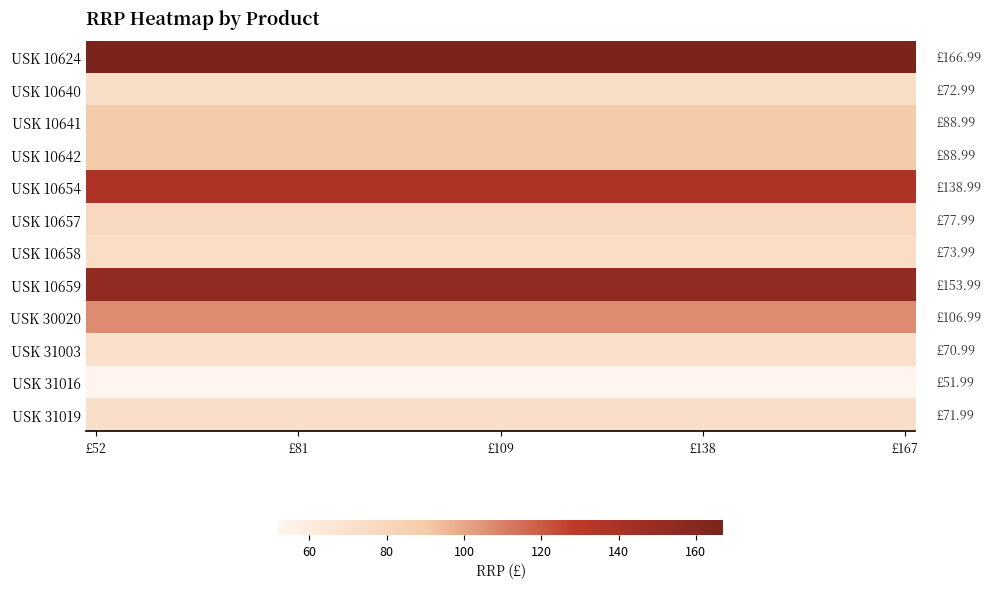

Reading left to right, what are all the values shown in this chart?

USK 10624: 167.0	167.0	167.0	167.0	167.0	167.0	167.0	167.0	167.0	167.0	167.0	167.0	167.0	167.0	167.0	167.0	167.0	167.0	167.0	167.0	167.0	167.0	167.0	167.0	167.0	167.0	167.0	167.0	167.0	167.0	167.0	167.0	167.0	167.0	167.0	167.0	167.0	167.0	167.0	167.0
USK 10640: 73.0	73.0	73.0	73.0	73.0	73.0	73.0	73.0	73.0	73.0	73.0	73.0	73.0	73.0	73.0	73.0	73.0	73.0	73.0	73.0	73.0	73.0	73.0	73.0	73.0	73.0	73.0	73.0	73.0	73.0	73.0	73.0	73.0	73.0	73.0	73.0	73.0	73.0	73.0	73.0
USK 10641: 89.0	89.0	89.0	89.0	89.0	89.0	89.0	89.0	89.0	89.0	89.0	89.0	89.0	89.0	89.0	89.0	89.0	89.0	89.0	89.0	89.0	89.0	89.0	89.0	89.0	89.0	89.0	89.0	89.0	89.0	89.0	89.0	89.0	89.0	89.0	89.0	89.0	89.0	89.0	89.0
USK 10642: 89.0	89.0	89.0	89.0	89.0	89.0	89.0	89.0	89.0	89.0	89.0	89.0	89.0	89.0	89.0	89.0	89.0	89.0	89.0	89.0	89.0	89.0	89.0	89.0	89.0	89.0	89.0	89.0	89.0	89.0	89.0	89.0	89.0	89.0	89.0	89.0	89.0	89.0	89.0	89.0
USK 10654: 139.0	139.0	139.0	139.0	139.0	139.0	139.0	139.0	139.0	139.0	139.0	139.0	139.0	139.0	139.0	139.0	139.0	139.0	139.0	139.0	139.0	139.0	139.0	139.0	139.0	139.0	139.0	139.0	139.0	139.0	139.0	139.0	139.0	139.0	139.0	139.0	139.0	139.0	139.0	139.0
USK 10657: 78.0	78.0	78.0	78.0	78.0	78.0	78.0	78.0	78.0	78.0	78.0	78.0	78.0	78.0	78.0	78.0	78.0	78.0	78.0	78.0	78.0	78.0	78.0	78.0	78.0	78.0	78.0	78.0	78.0	78.0	78.0	78.0	78.0	78.0	78.0	78.0	78.0	78.0	78.0	78.0
USK 10658: 74.0	74.0	74.0	74.0	74.0	74.0	74.0	74.0	74.0	74.0	74.0	74.0	74.0	74.0	74.0	74.0	74.0	74.0	74.0	74.0	74.0	74.0	74.0	74.0	74.0	74.0	74.0	74.0	74.0	74.0	74.0	74.0	74.0	74.0	74.0	74.0	74.0	74.0	74.0	74.0
USK 10659: 154.0	154.0	154.0	154.0	154.0	154.0	154.0	154.0	154.0	154.0	154.0	154.0	154.0	154.0	154.0	154.0	154.0	154.0	154.0	154.0	154.0	154.0	154.0	154.0	154.0	154.0	154.0	154.0	154.0	154.0	154.0	154.0	154.0	154.0	154.0	154.0	154.0	154.0	154.0	154.0
USK 30020: 107.0	107.0	107.0	107.0	107.0	107.0	107.0	107.0	107.0	107.0	107.0	107.0	107.0	107.0	107.0	107.0	107.0	107.0	107.0	107.0	107.0	107.0	107.0	107.0	107.0	107.0	107.0	107.0	107.0	107.0	107.0	107.0	107.0	107.0	107.0	107.0	107.0	107.0	107.0	107.0
USK 31003: 71.0	71.0	71.0	71.0	71.0	71.0	71.0	71.0	71.0	71.0	71.0	71.0	71.0	71.0	71.0	71.0	71.0	71.0	71.0	71.0	71.0	71.0	71.0	71.0	71.0	71.0	71.0	71.0	71.0	71.0	71.0	71.0	71.0	71.0	71.0	71.0	71.0	71.0	71.0	71.0
USK 31016: 52.0	52.0	52.0	52.0	52.0	52.0	52.0	52.0	52.0	52.0	52.0	52.0	52.0	52.0	52.0	52.0	52.0	52.0	52.0	52.0	52.0	52.0	52.0	52.0	52.0	52.0	52.0	52.0	52.0	52.0	52.0	52.0	52.0	52.0	52.0	52.0	52.0	52.0	52.0	52.0
USK 31019: 72.0	72.0	72.0	72.0	72.0	72.0	72.0	72.0	72.0	72.0	72.0	72.0	72.0	72.0	72.0	72.0	72.0	72.0	72.0	72.0	72.0	72.0	72.0	72.0	72.0	72.0	72.0	72.0	72.0	72.0	72.0	72.0	72.0	72.0	72.0	72.0	72.0	72.0	72.0	72.0